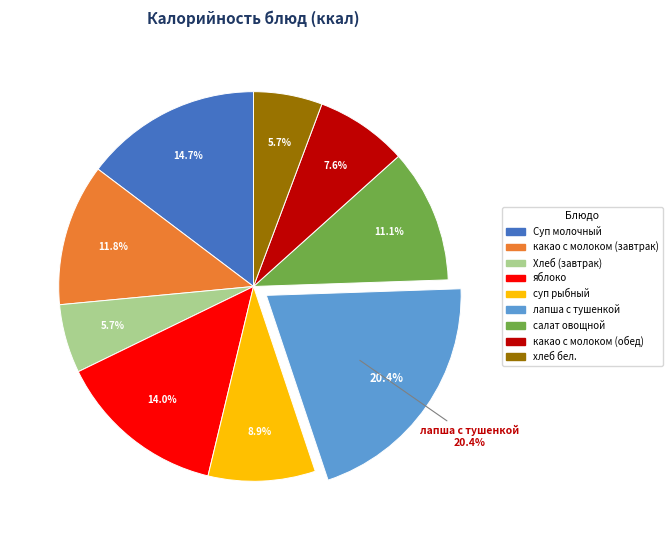

Which slice is the smallest?

Хлеб (завтрак)